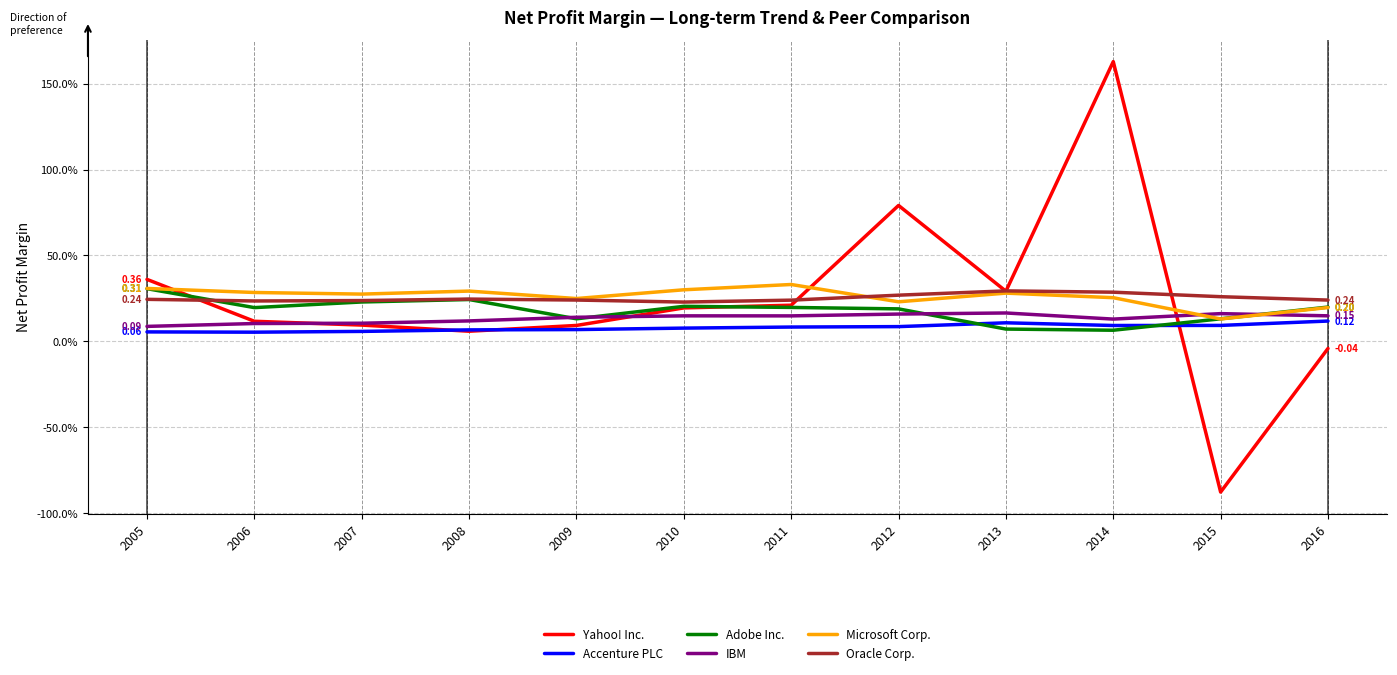

Is this an area chart (filled region under the line)?

No